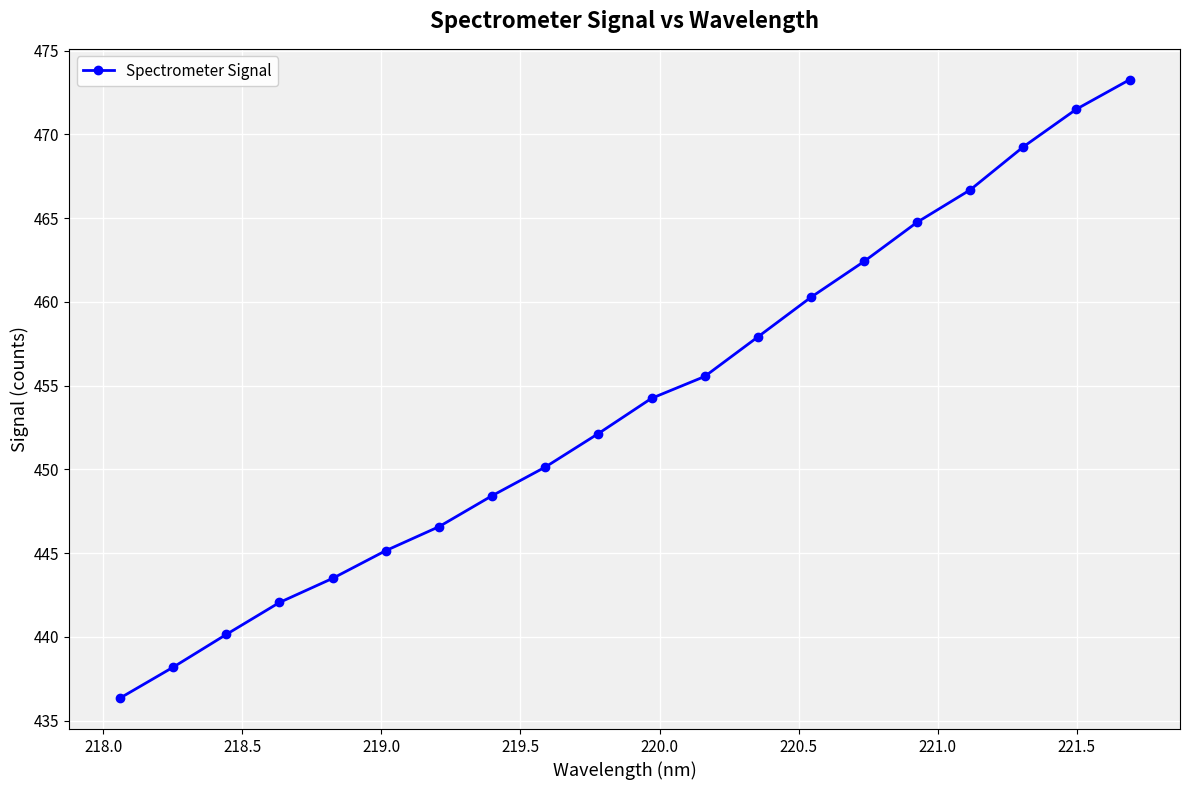

What is the difference between the maximum and minimum values?

36.9